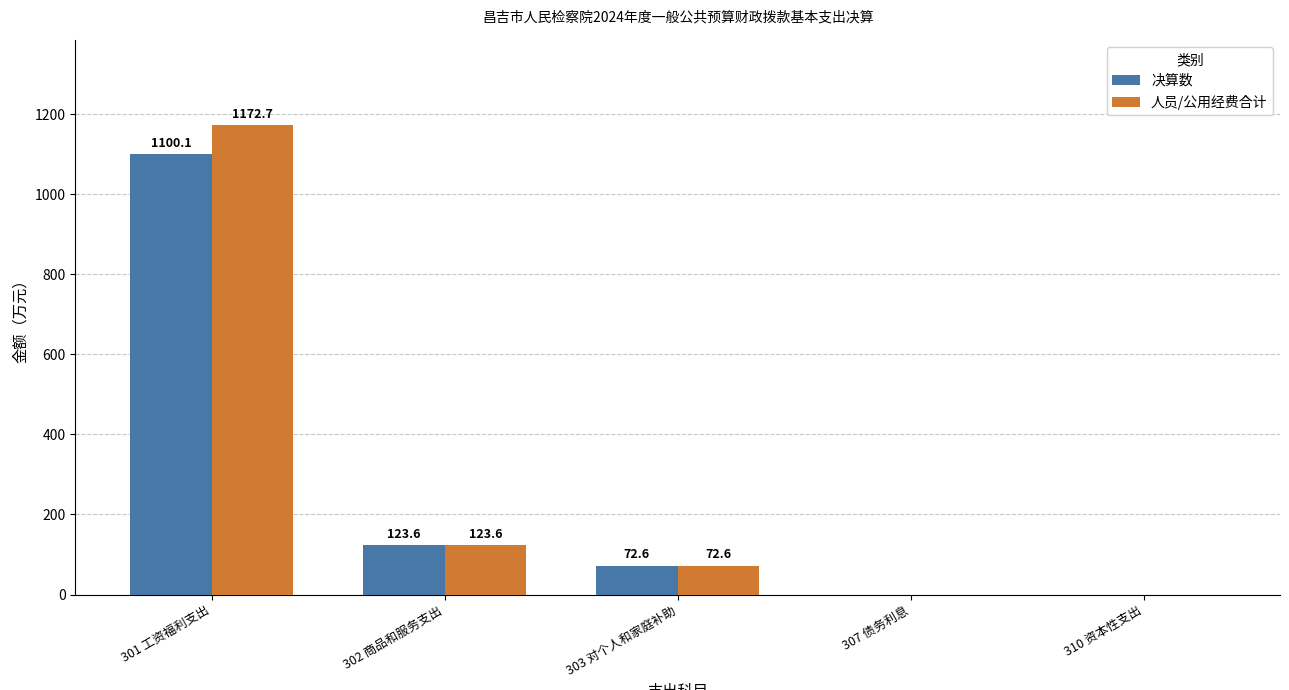

Are the bars horizontal?

No